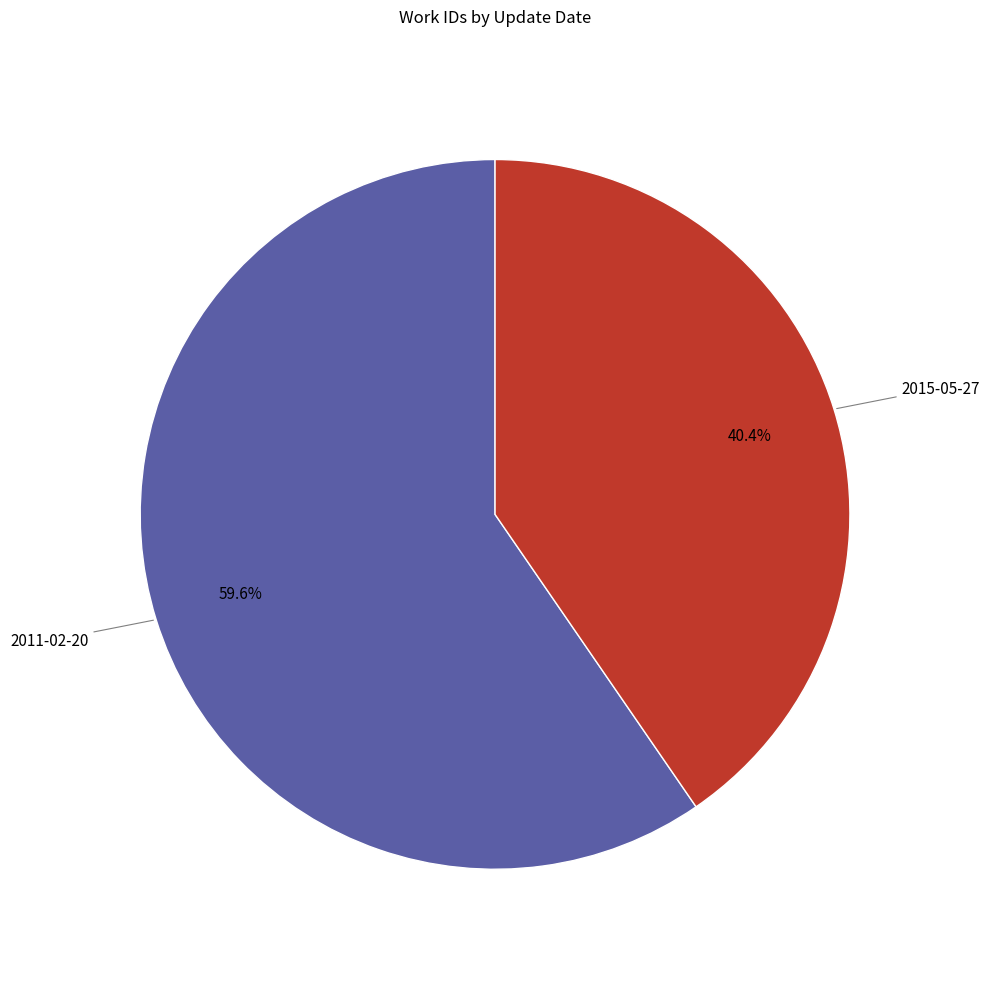

Is there a majority slice in this chart?

Yes